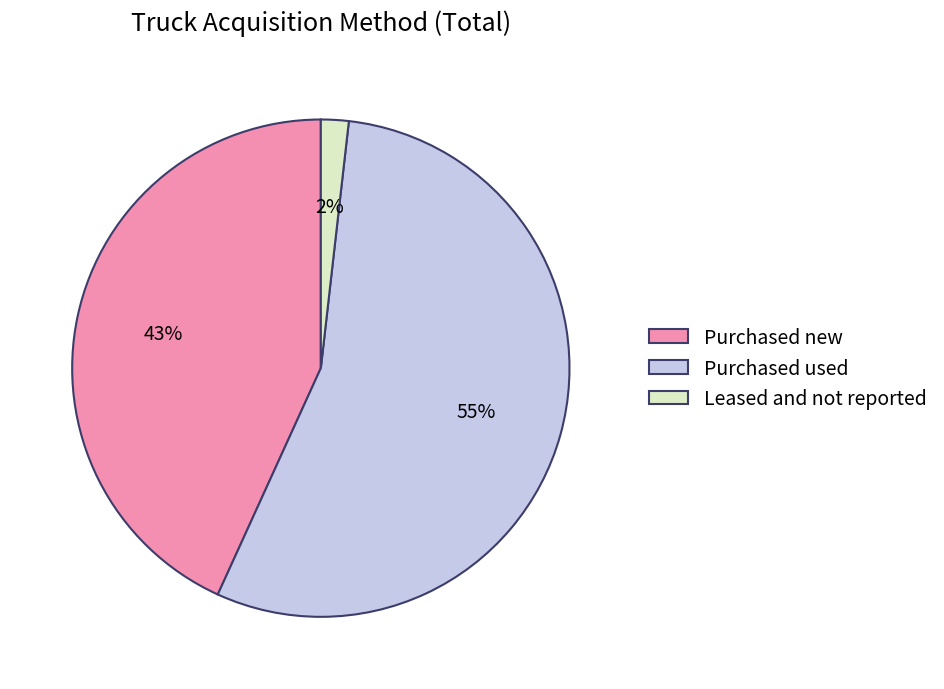

To the nearest percent, what is the difference between the Leased and not reported and Purchased new slice percentages?

41%